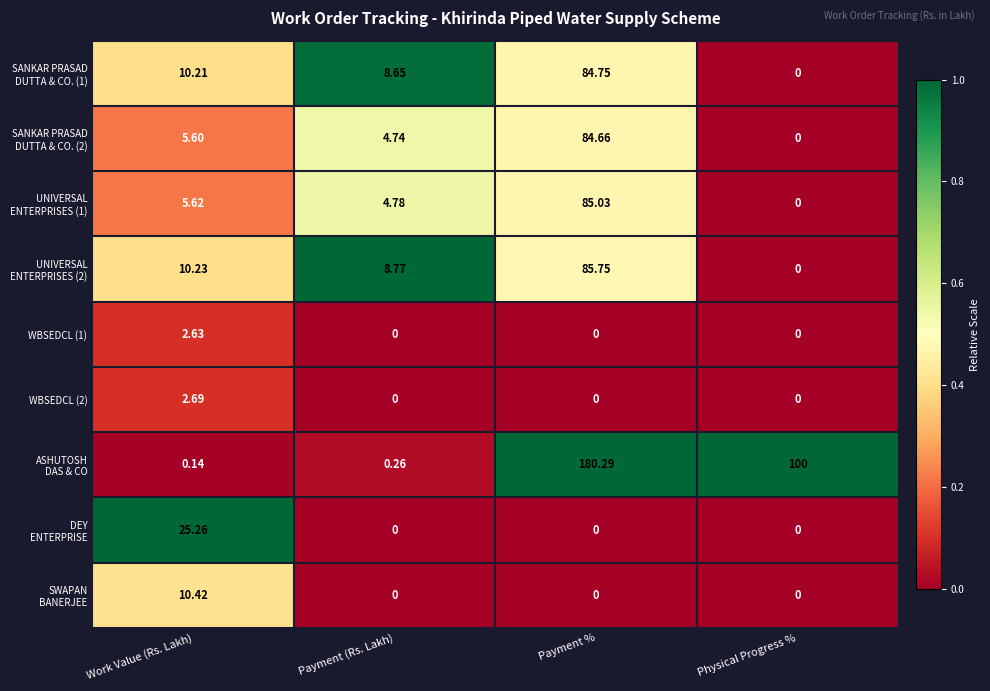

At which category is the sum across all series the highest?

Payment %